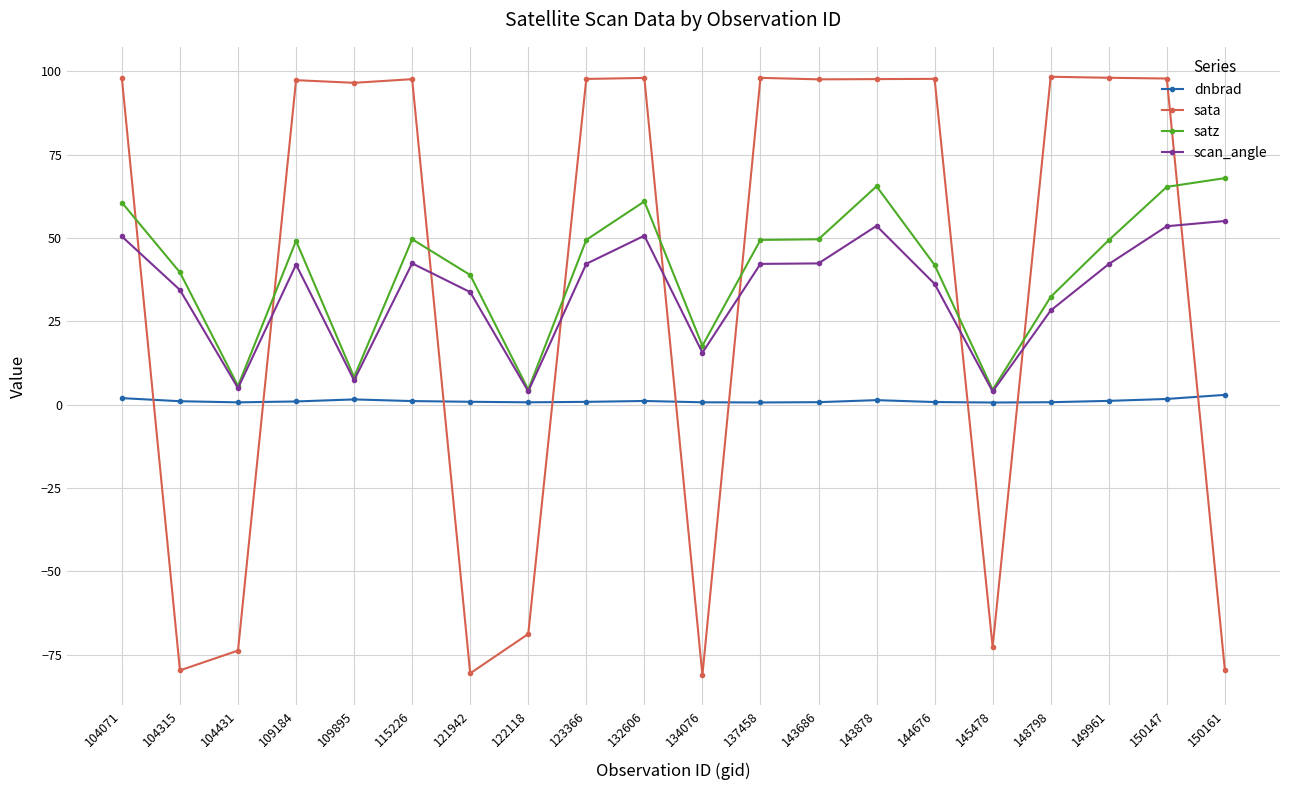

Is the value of dnbrad at 104071 greater than the value of satz at 150147?

No